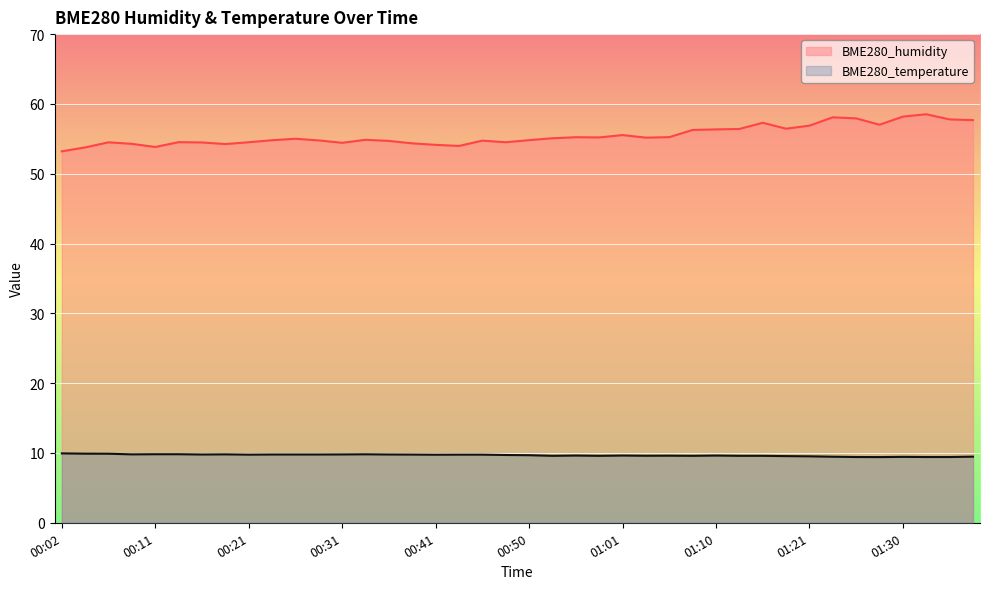

Reading right to left, what are all the values shown in this chart?

BME280_humidity: 01:38=57.7	01:35=57.8	01:33=58.5	01:30=58.2	01:28=57.0	01:25=57.9	01:23=58.1	01:21=56.9	01:18=56.5	01:15=57.3	01:13=56.4	01:10=56.4	01:08=56.3	01:05=55.2	01:03=55.2	01:01=55.5	00:58=55.2	00:55=55.2	00:53=55.1	00:50=54.8	00:48=54.5	00:46=54.7	00:43=54.0	00:41=54.1	00:38=54.4	00:36=54.7	00:33=54.9	00:31=54.4	00:28=54.8	00:26=55.0	00:24=54.8	00:21=54.5	00:19=54.2	00:16=54.5	00:14=54.5	00:11=53.8	00:09=54.3	00:07=54.5	00:04=53.8	00:02=53.2
BME280_temperature: 01:38=9.5	01:35=9.4	01:33=9.4	01:30=9.4	01:28=9.4	01:25=9.4	01:23=9.5	01:21=9.5	01:18=9.6	01:15=9.6	01:13=9.6	01:10=9.6	01:08=9.6	01:05=9.6	01:03=9.6	01:01=9.6	00:58=9.6	00:55=9.6	00:53=9.6	00:50=9.7	00:48=9.7	00:46=9.8	00:43=9.8	00:41=9.8	00:38=9.8	00:36=9.8	00:33=9.8	00:31=9.8	00:28=9.8	00:26=9.8	00:24=9.8	00:21=9.8	00:19=9.8	00:16=9.8	00:14=9.8	00:11=9.8	00:09=9.8	00:07=9.9	00:04=9.9	00:02=9.9